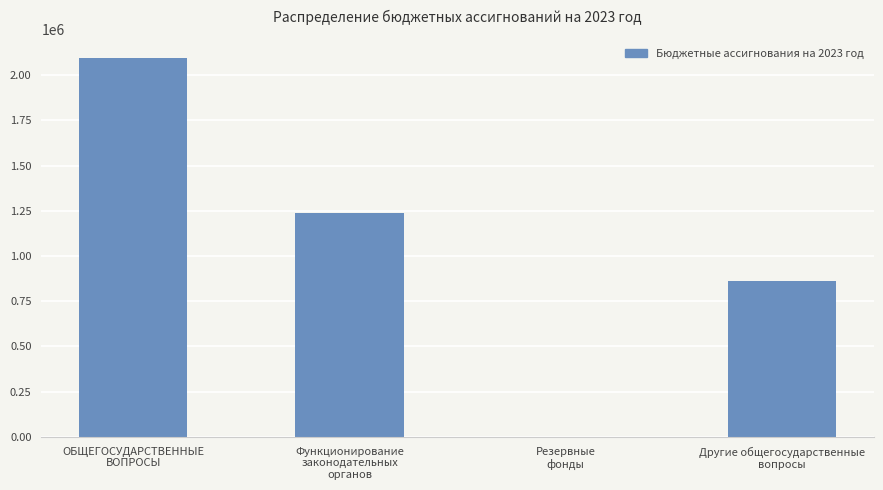

Are the bars grouped side by side (vs. stacked)?

No